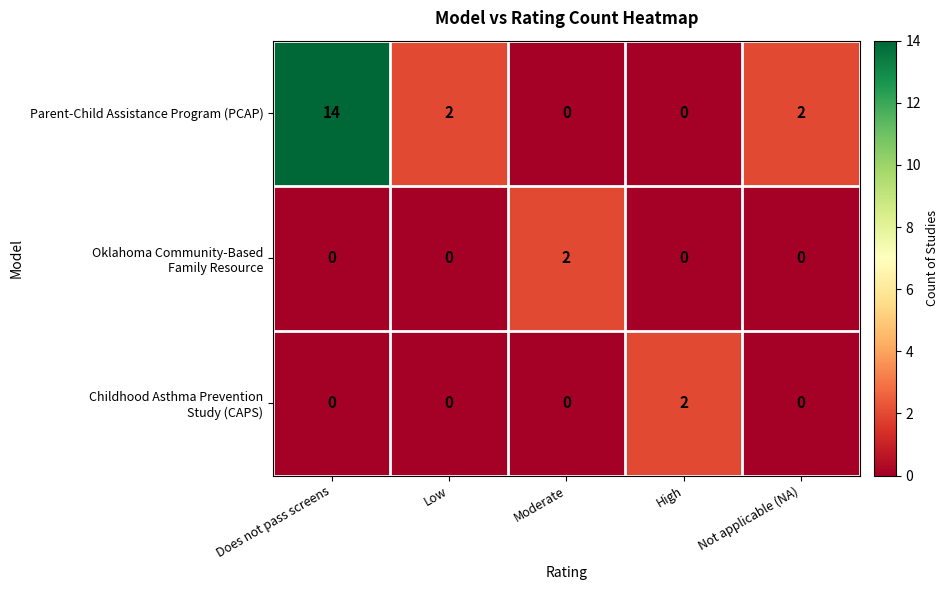

Which label corresponds to the largest value in the chart?

Does not pass screens